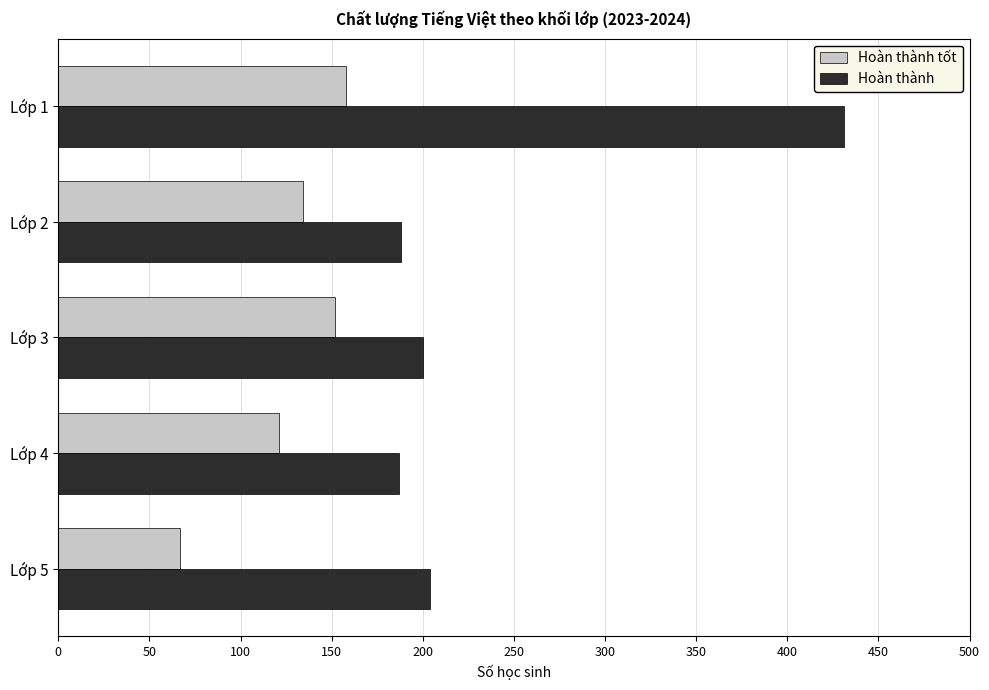

The value of Hoàn thành tốt at Lớp 3 is 152. True or false?

True